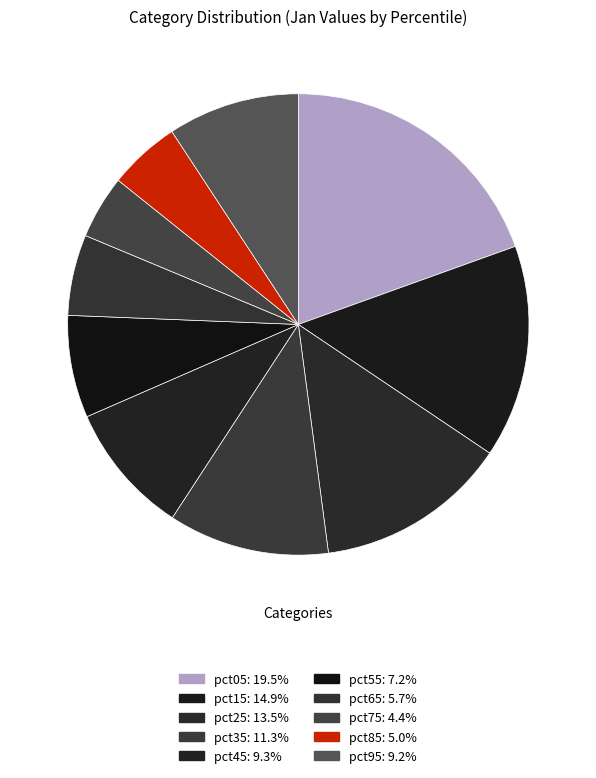

True or false: pct65 accounts for 13% of the total.

False